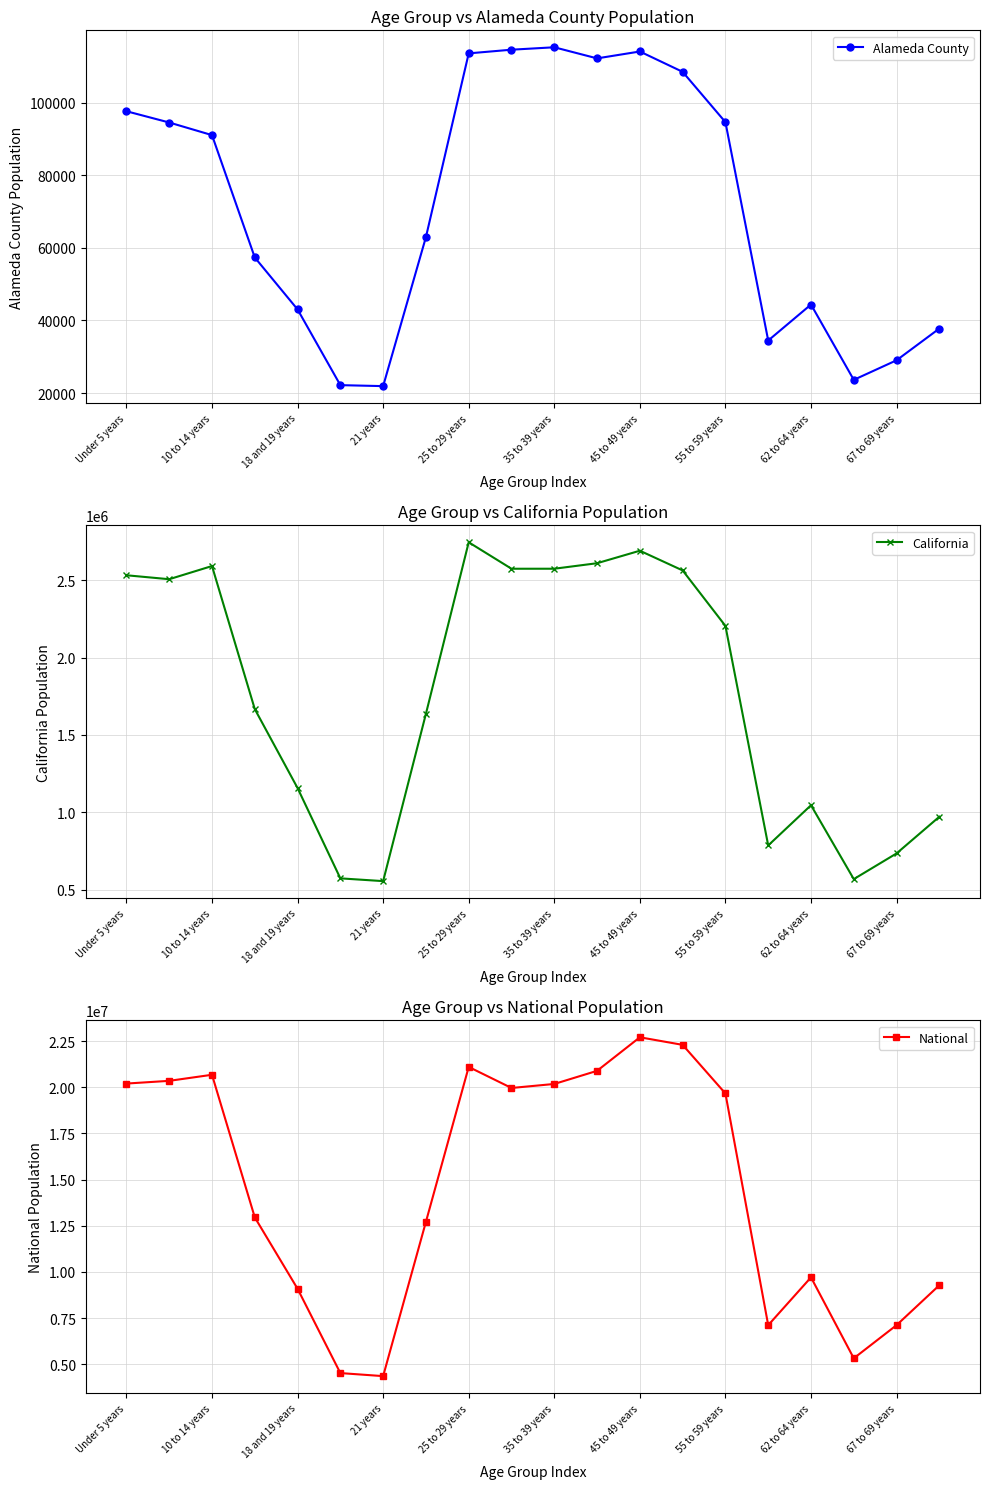

How many interior local valleys does the National series have?

4